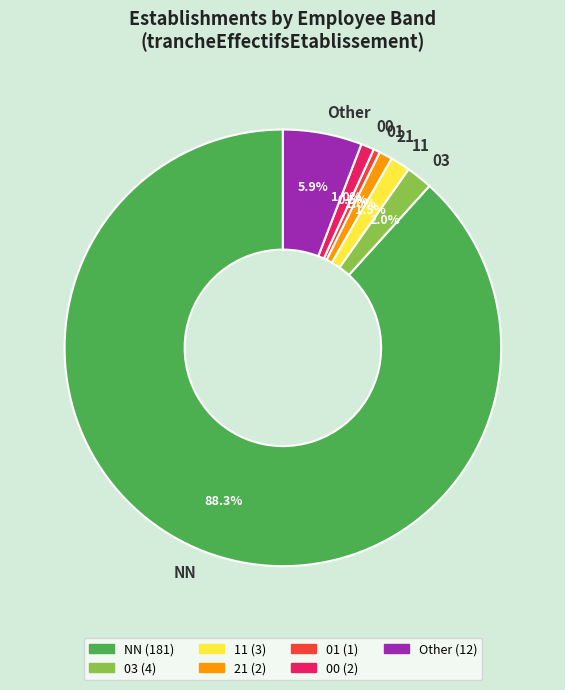

What is the largest slice in the pie chart?

NN